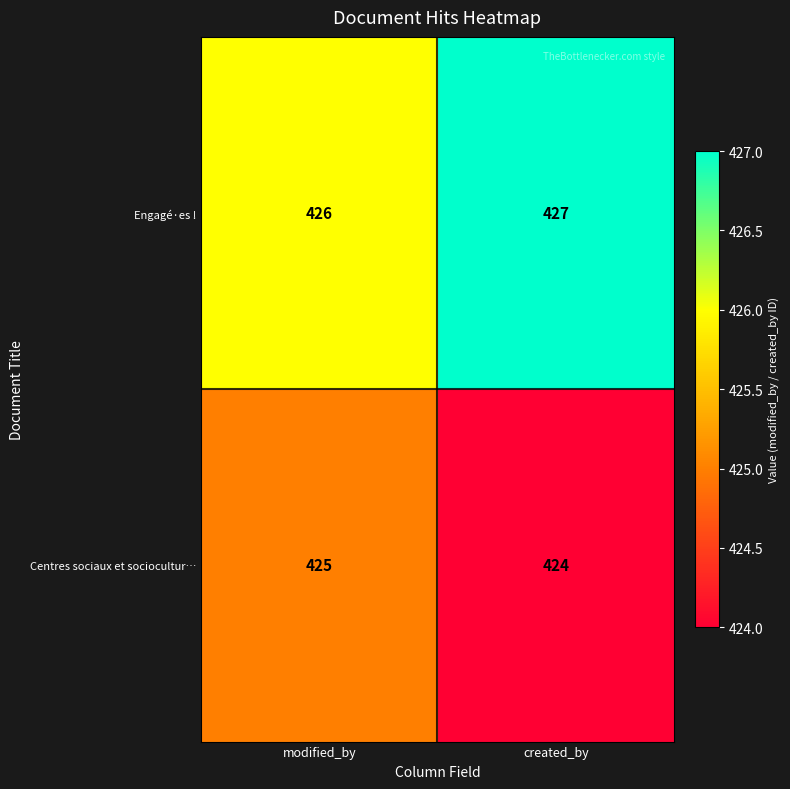

Rank the series by their maximum value, from lowest to highest.

Centres sociaux et sociocultur…, Engagé·es !